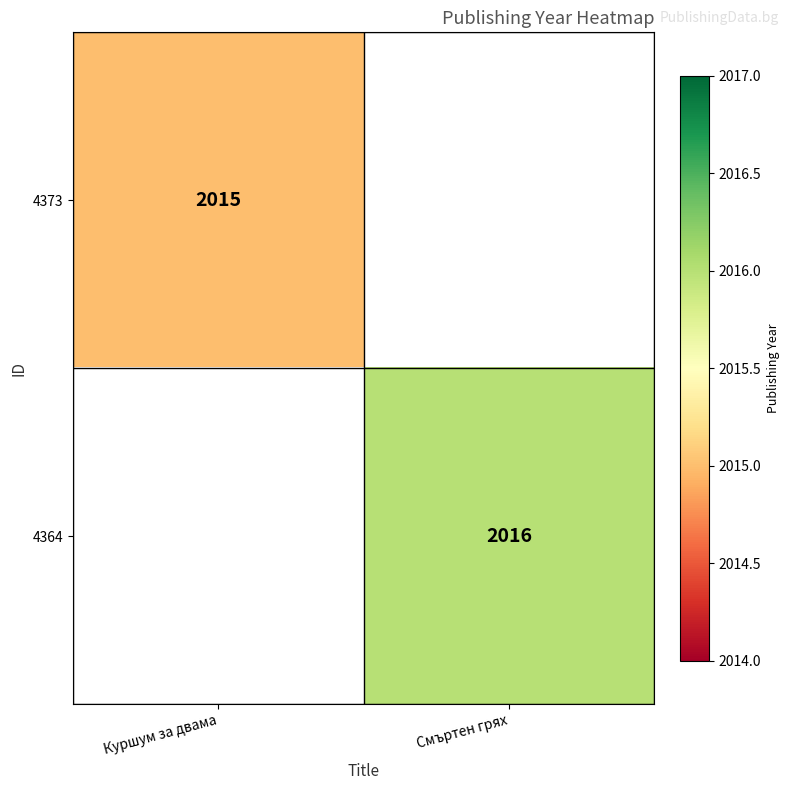

At how many categories does at least one series exceed 2015?

1